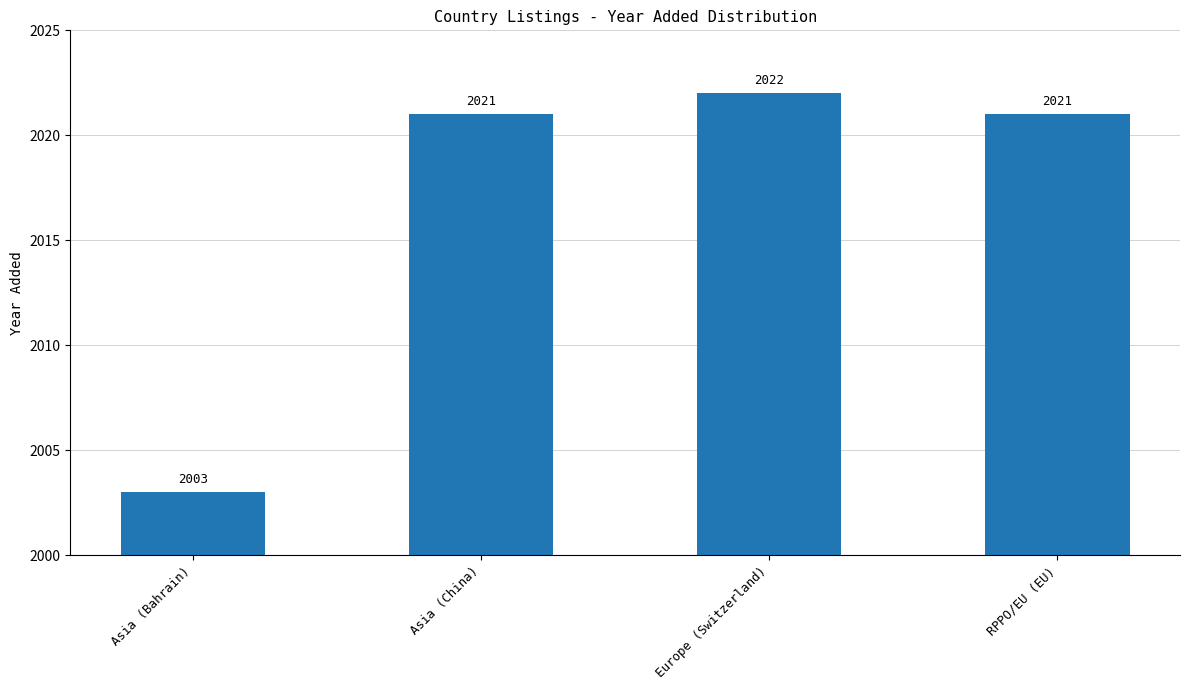

Is it true that the value at RPPO/EU (EU) is 2021?

True